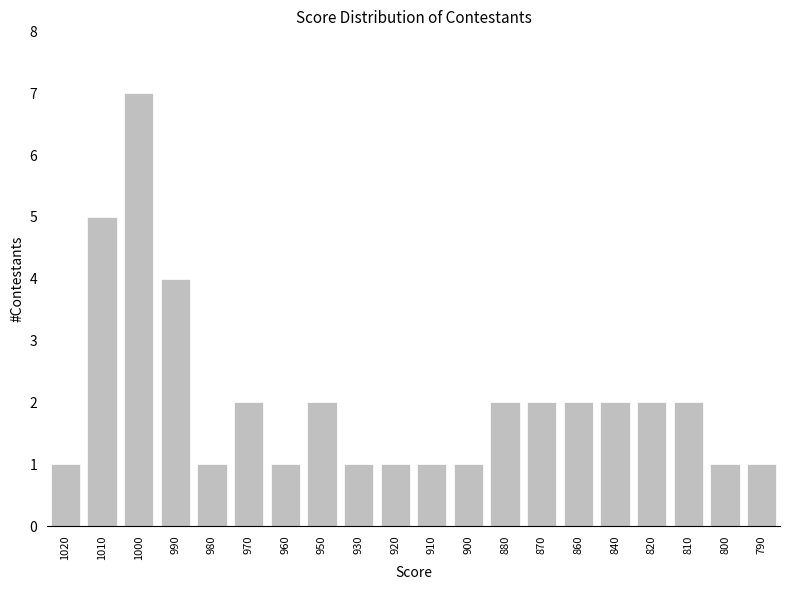

How many data points are less than 2?

9